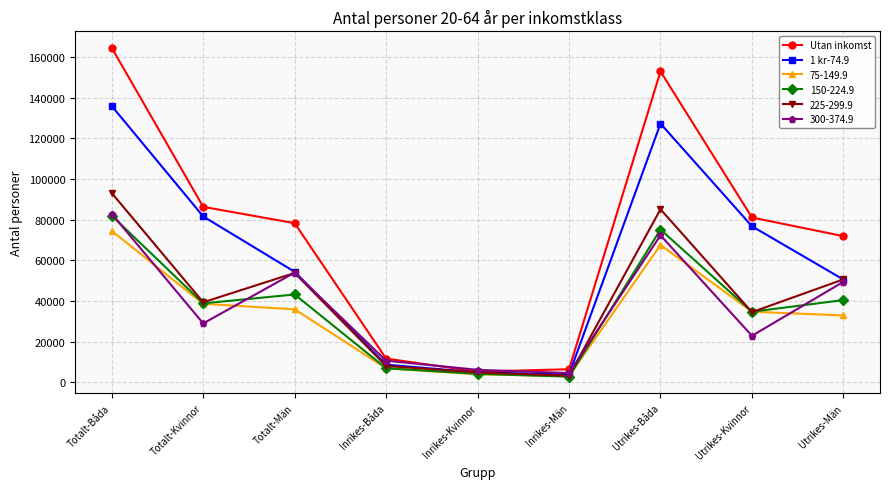

True or false: 1 kr-74.9 has a value of 8655 at Inrikes-Båda.

True